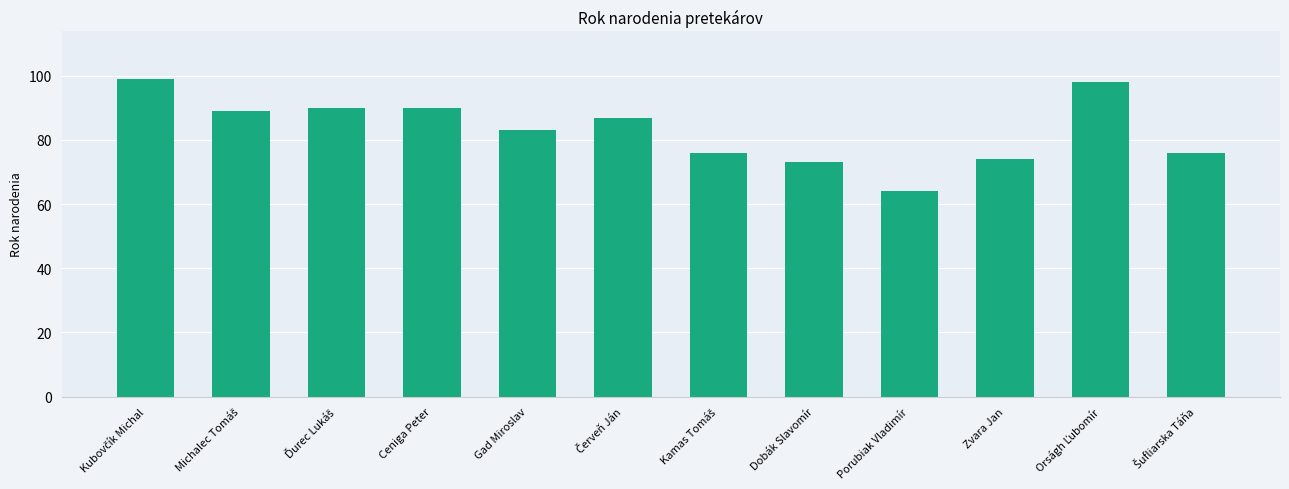

Approximately how many times larger is the value at Zvara Jan compared to Ceniga Peter?

0.8